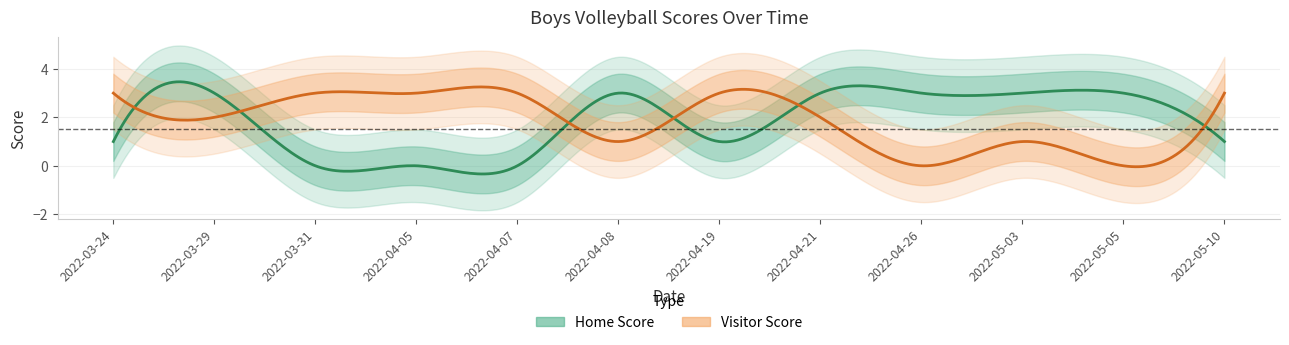

Reading right to left, transcribe all the data shown in this chart.

Home Score: 1	3	3	3	3	1	3	0	0	0	3	1
Visitor Score: 3	0	1	0	2	3	1	3	3	3	2	3